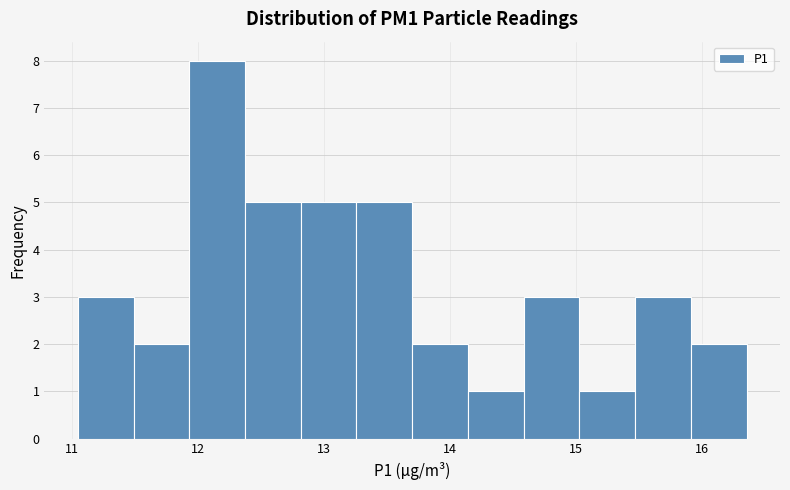

Reading left to right, transcribe this chart: for each bar, give the range it covers on the x-axis and its height. Neither the bar edges nor the heights are printed on the chart, so give them approximately, as read against the axes.

11.1 to 11.5: 3
11.5 to 11.9: 2
11.9 to 12.4: 8
12.4 to 12.8: 5
12.8 to 13.3: 5
13.3 to 13.7: 5
13.7 to 14.1: 2
14.1 to 14.6: 1
14.6 to 15.0: 3
15.0 to 15.5: 1
15.5 to 15.9: 3
15.9 to 16.4: 2